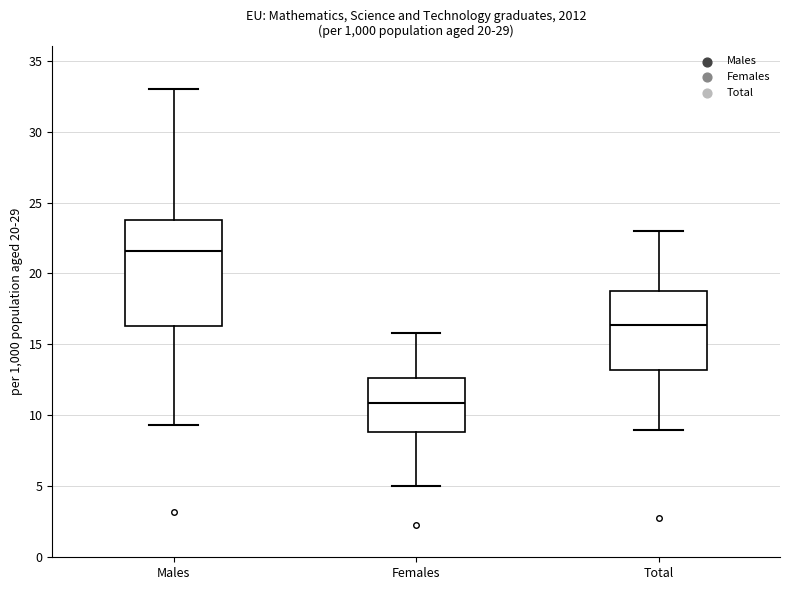

Reading left to right, transcribe this box plot: for each box, give where its median line is, the range the box spans, and where its two whiskers end, as read against the y-axis. The values are not printed on the chart, so give them approximately, as read against the axis.

Males: median 21.5, box 16.5 to 24.0, whiskers 9.5 to 33.0
Females: median 11.0, box 9.0 to 12.5, whiskers 5.0 to 16.0
Total: median 16.5, box 13.0 to 19.0, whiskers 9.0 to 23.0